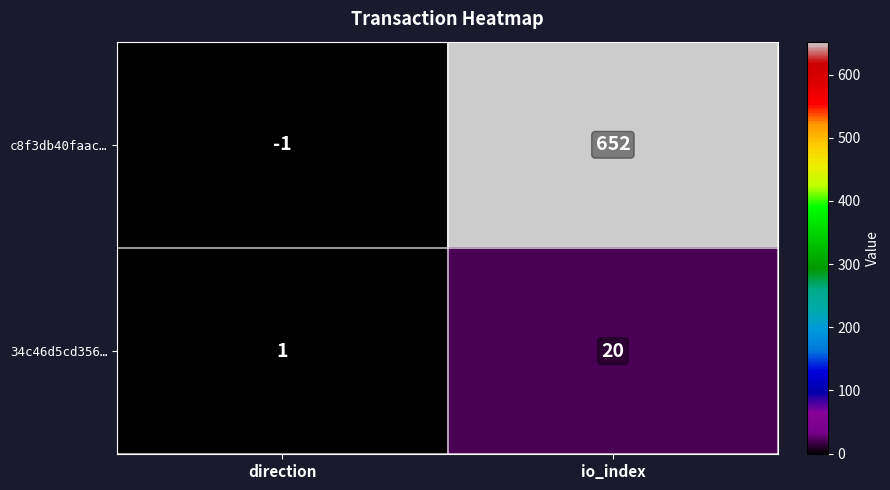

How many categories are shown in the chart?

2